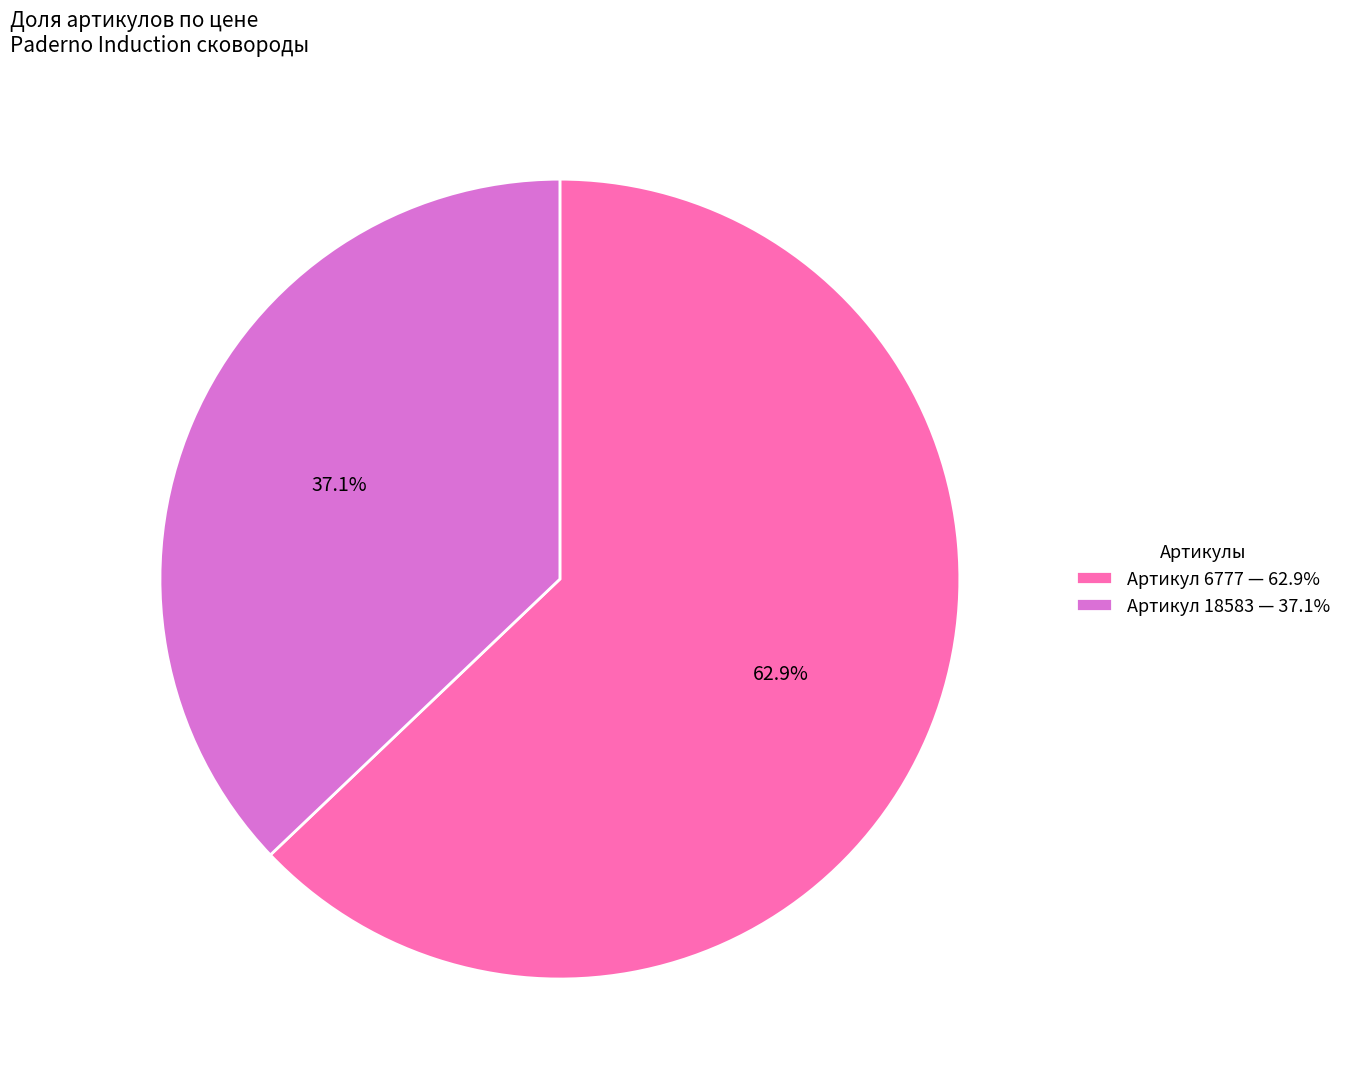

Rank the categories by value from lowest to highest.

Артикул 18583 — 37.1%, Артикул 6777 — 62.9%